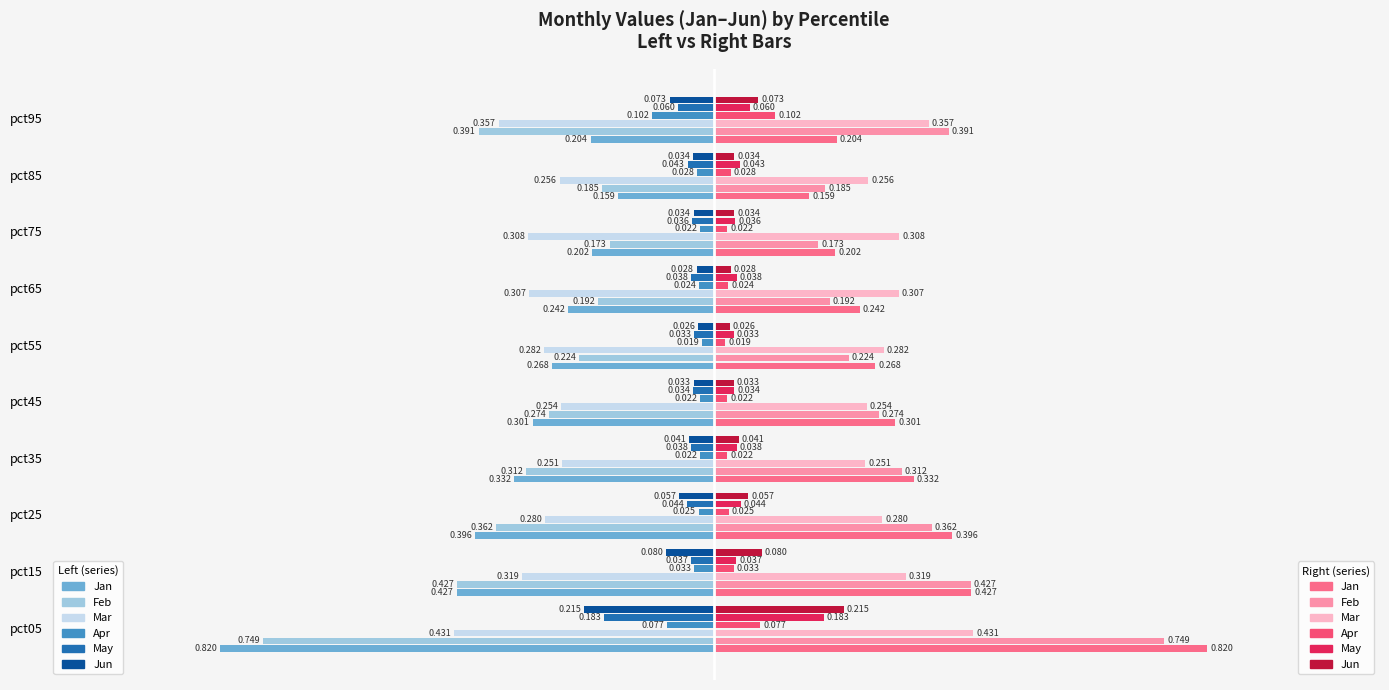

The value of Jan at pct45 is 0.2. True or false?

False